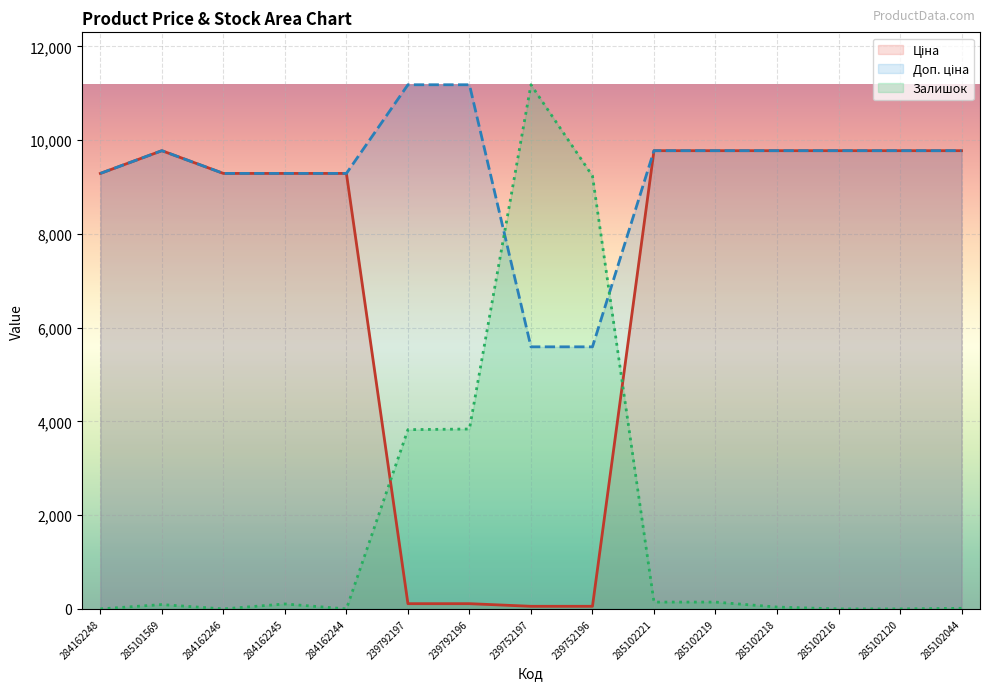

What is the difference between the maximum and minimum values in the Залишок series?

11182.0